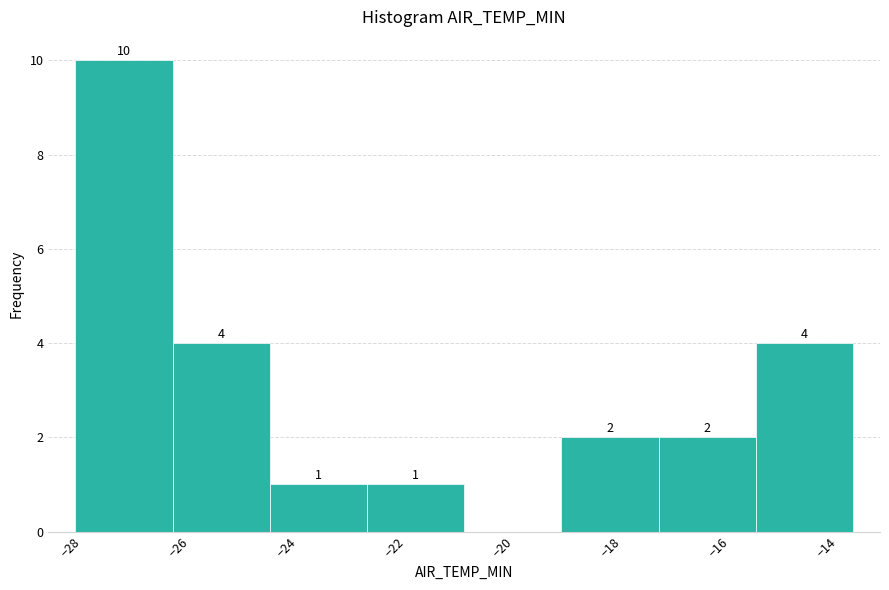

Over which range of the x-axis is the bar tallest?

-27.9 to -26.1